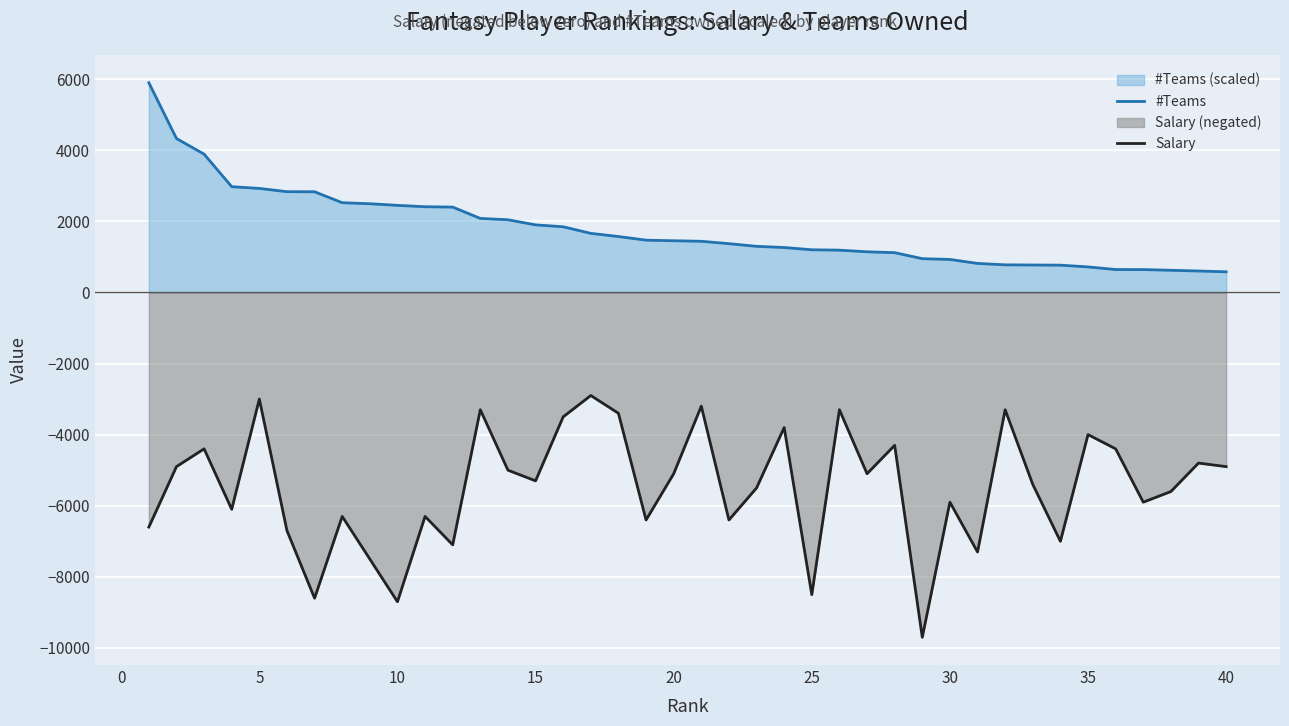

Rank the series by their average value, from lowest to highest.

Salary, #Teams